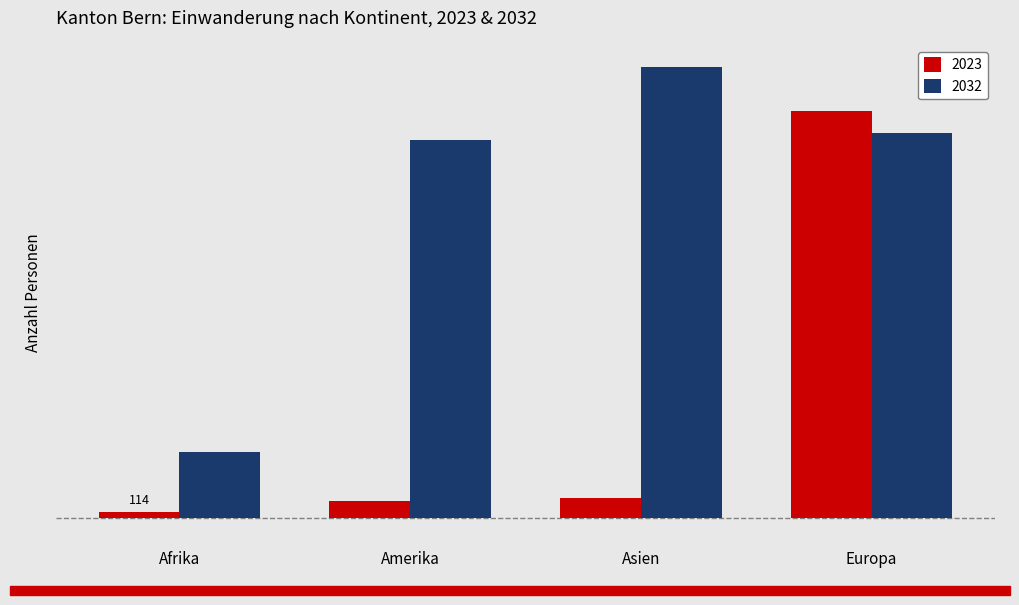

Which series has the largest total across all categories?

2032